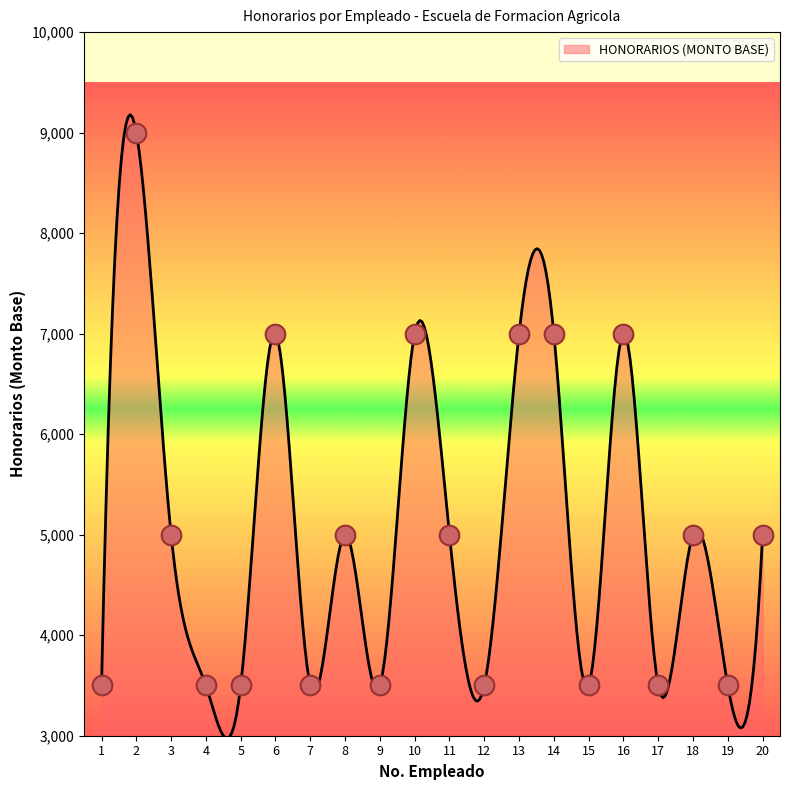

Which has a higher value, 11 or 14?

14